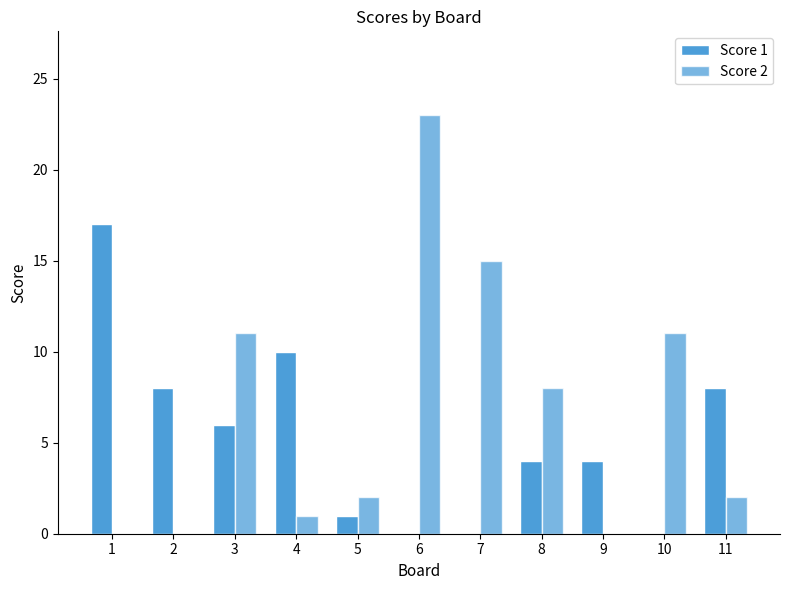

How many distinct data groups are displayed?

2